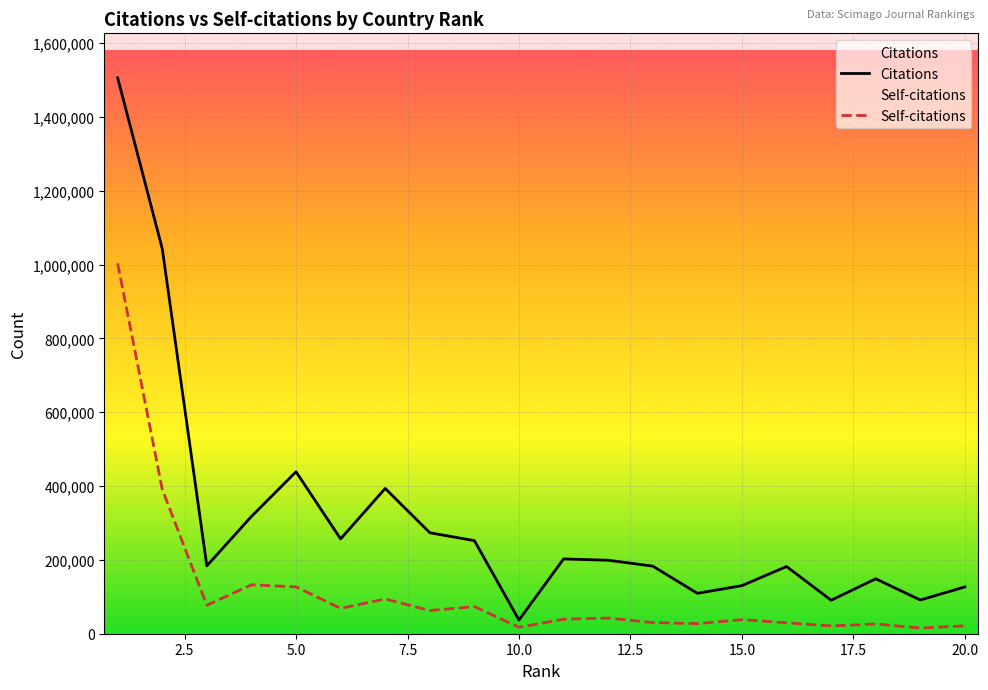

What is the difference between the maximum and minimum values in the Citations series?

1469066